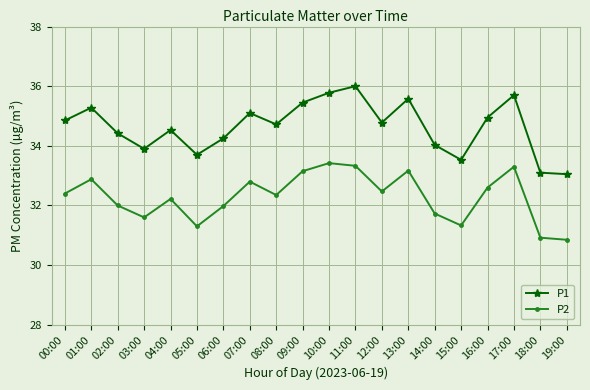

Count the number of data series in this chart.

2